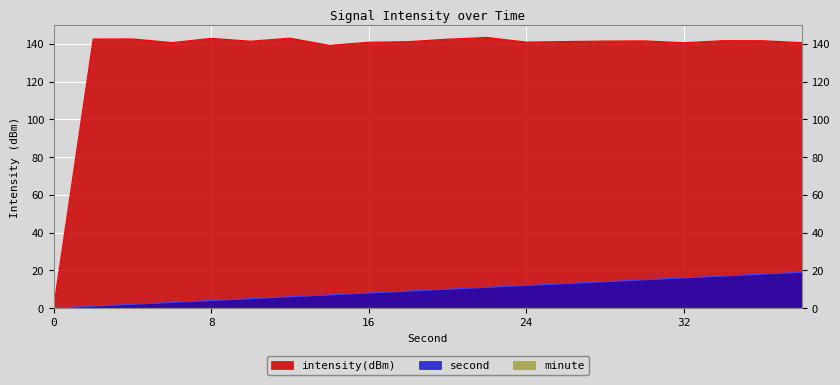

What is the sum of the intensity(dBm) values at 4 and 24?

283.7